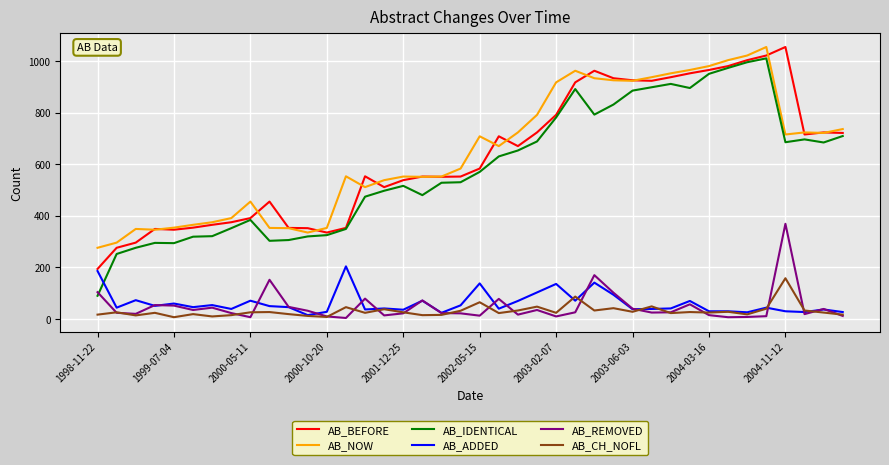

Which series has the largest range (max minus min)?

AB_IDENTICAL